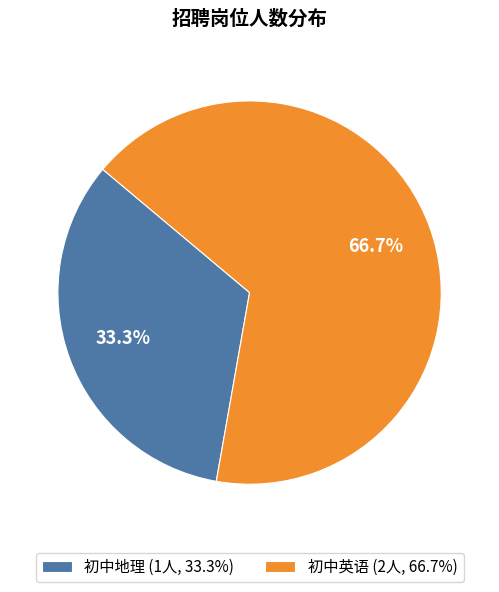

How many slices are in this pie chart?

2